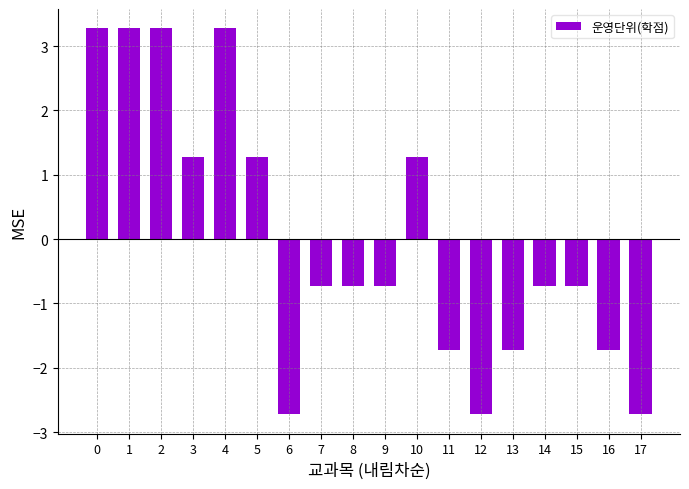

Reading left to right, list all the values displayed in this chart.

3.3	3.3	3.3	1.3	3.3	1.3	-2.7	-0.7	-0.7	-0.7	1.3	-1.7	-2.7	-1.7	-0.7	-0.7	-1.7	-2.7